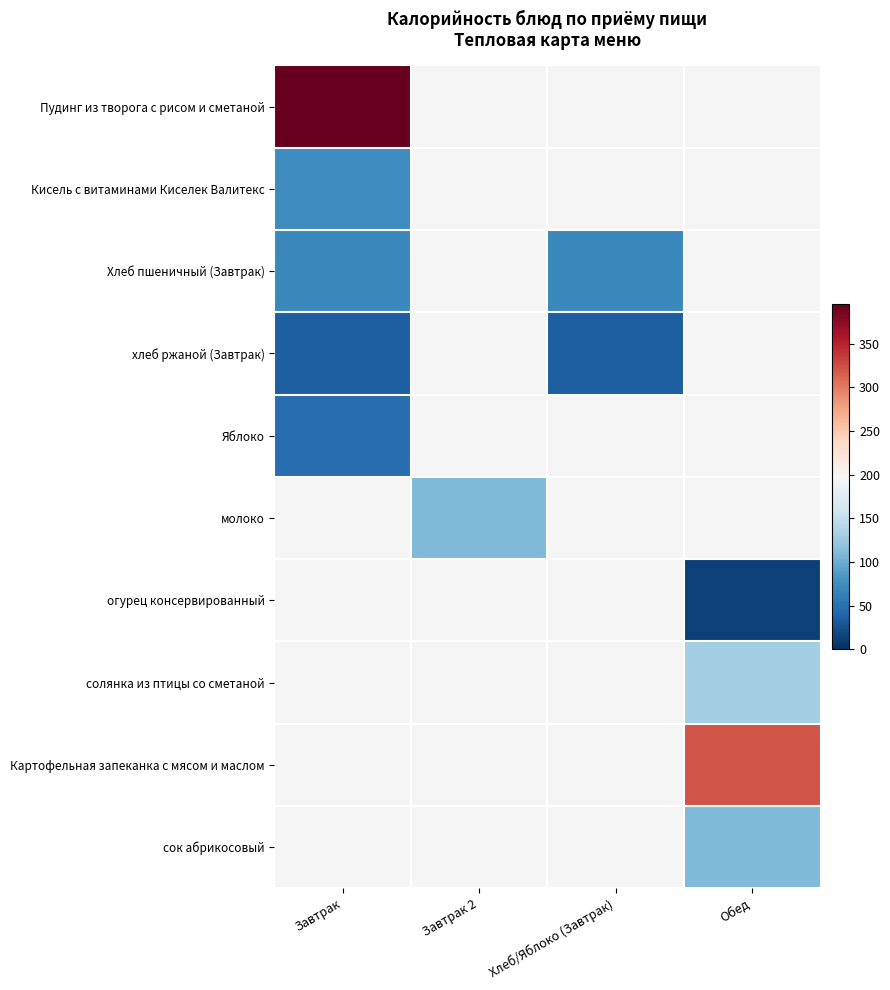

Is it true that Яблоко equals 69.0 at Завтрак?

False